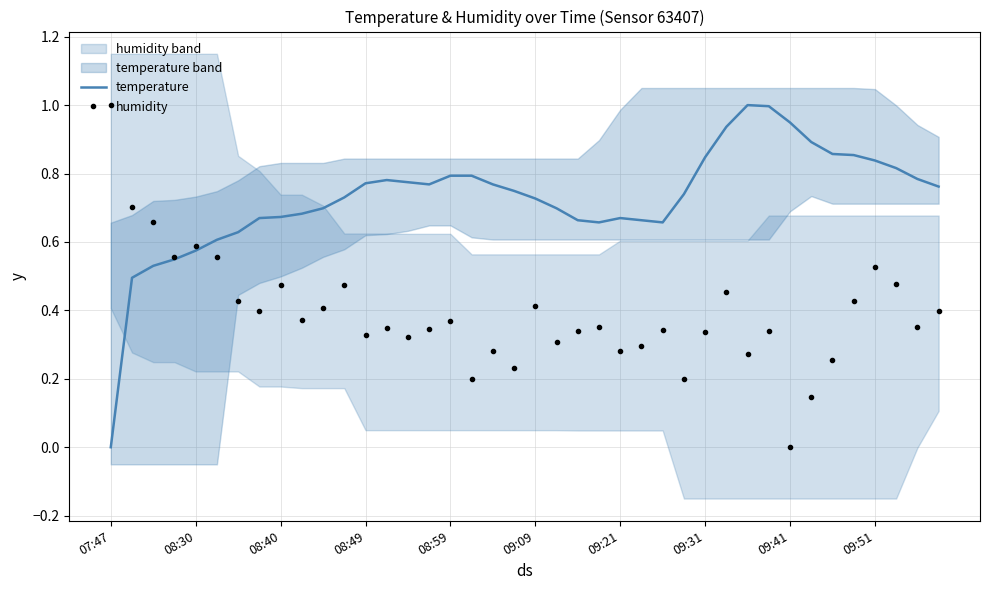

How many values in the humidity series exceed 0?

39